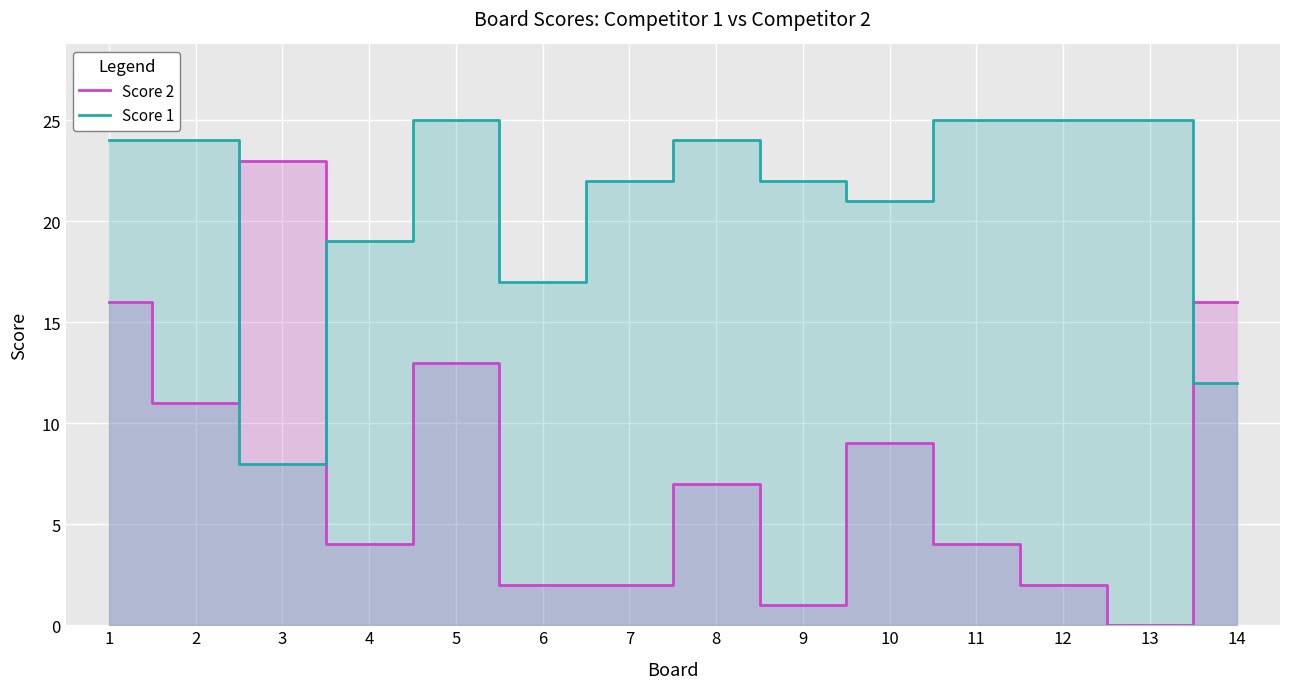

True or false: Score 1 and Score 2 intersect in this chart.

True